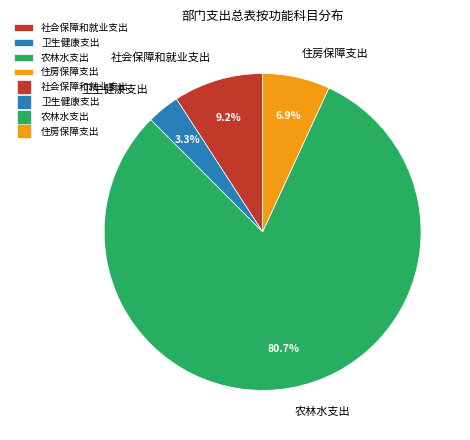

Which has a higher value, 农林水支出 or 住房保障支出?

农林水支出